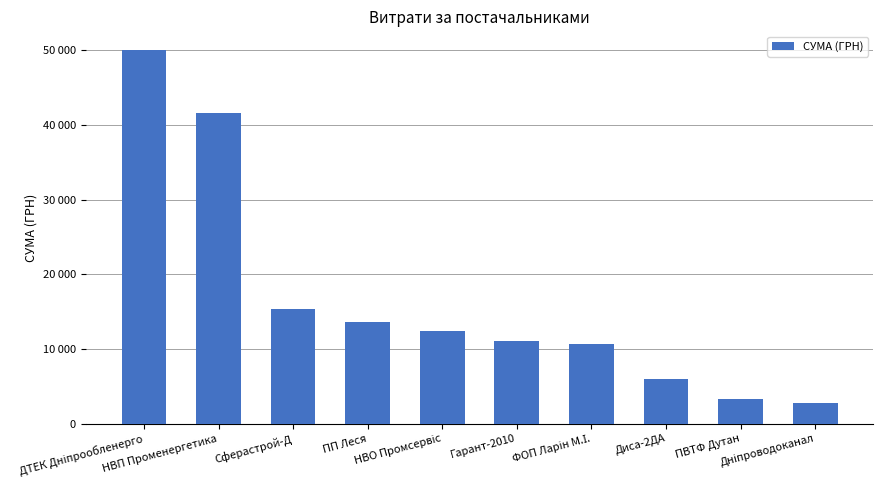

What is the greatest value displayed?

50000.0